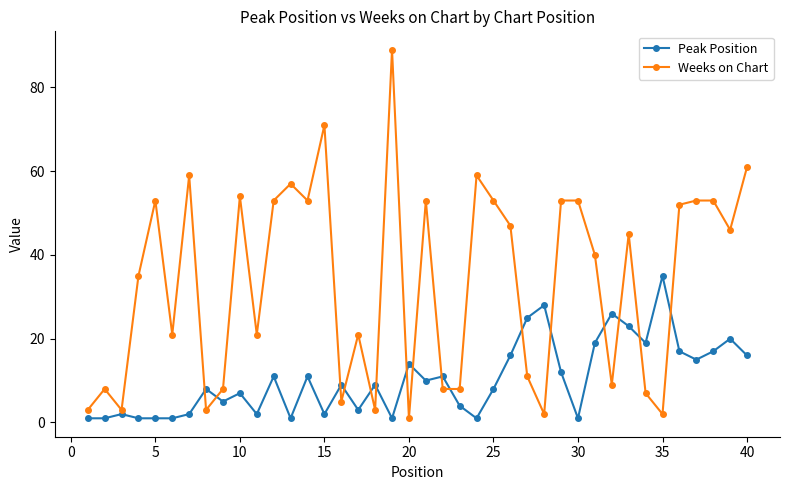

What are all the series names shown in the legend?

Peak Position, Weeks on Chart